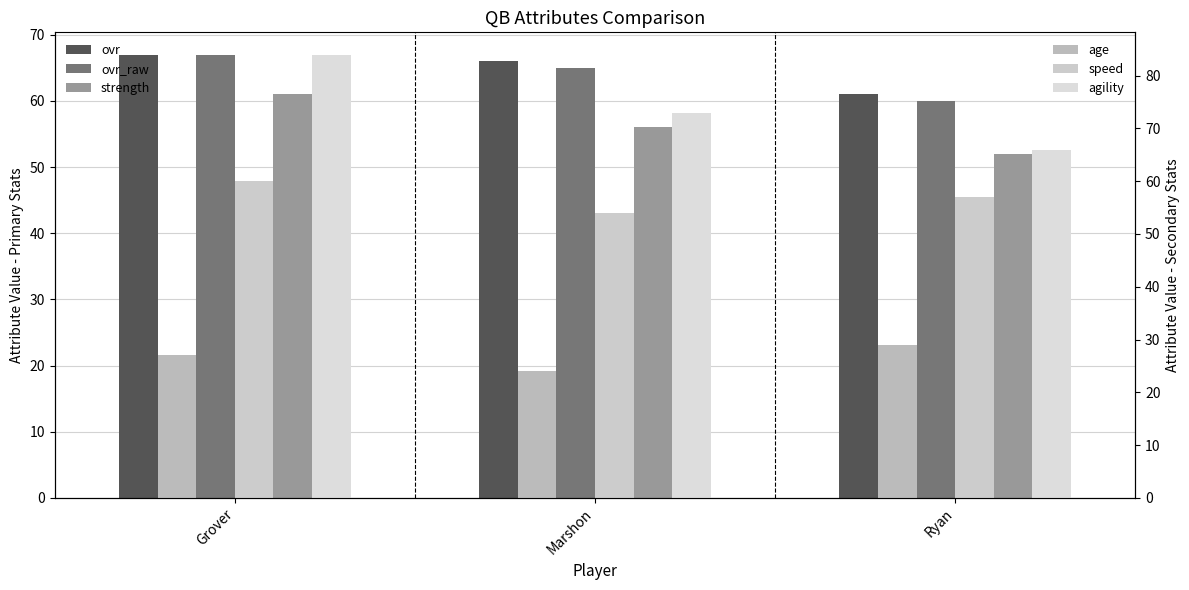

Reading left to right, what are all the values shown in this chart?

ovr: 67	66	61
ovr_raw: 67	65	60
strength: 61	56	52
age: 27	24	29
speed: 60	54	57
agility: 84	73	66